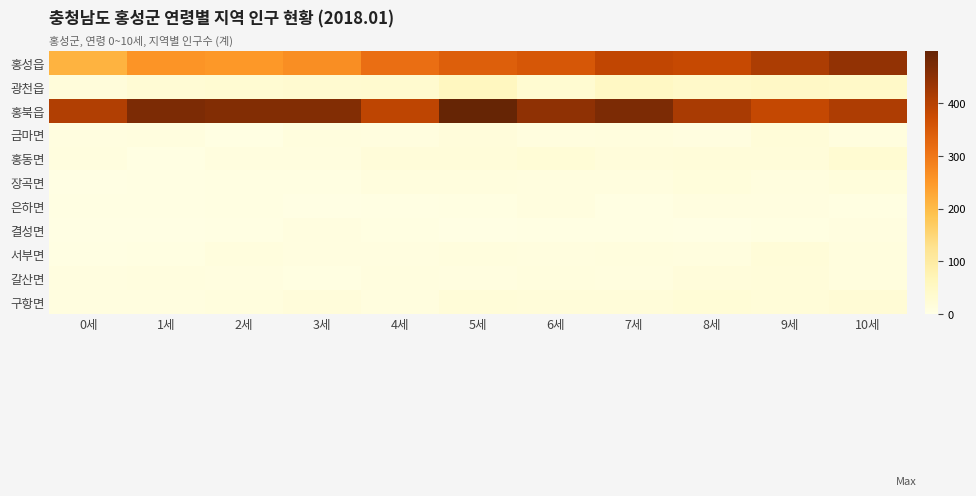

Between 1세 and 4세, which series saw the biggest shift?

홍북읍